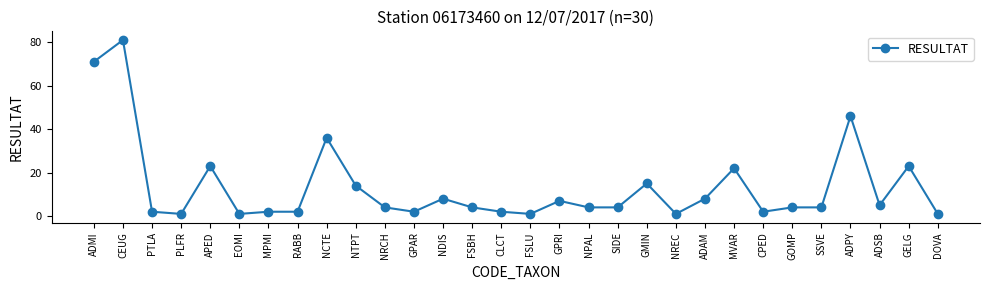

What is the maximum value shown in the chart?

81